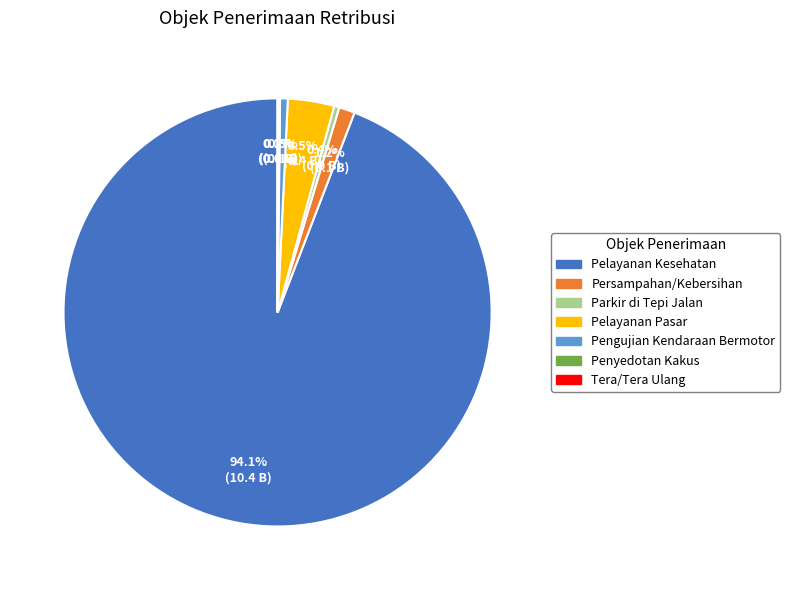

Does any single category account for the majority?

Yes